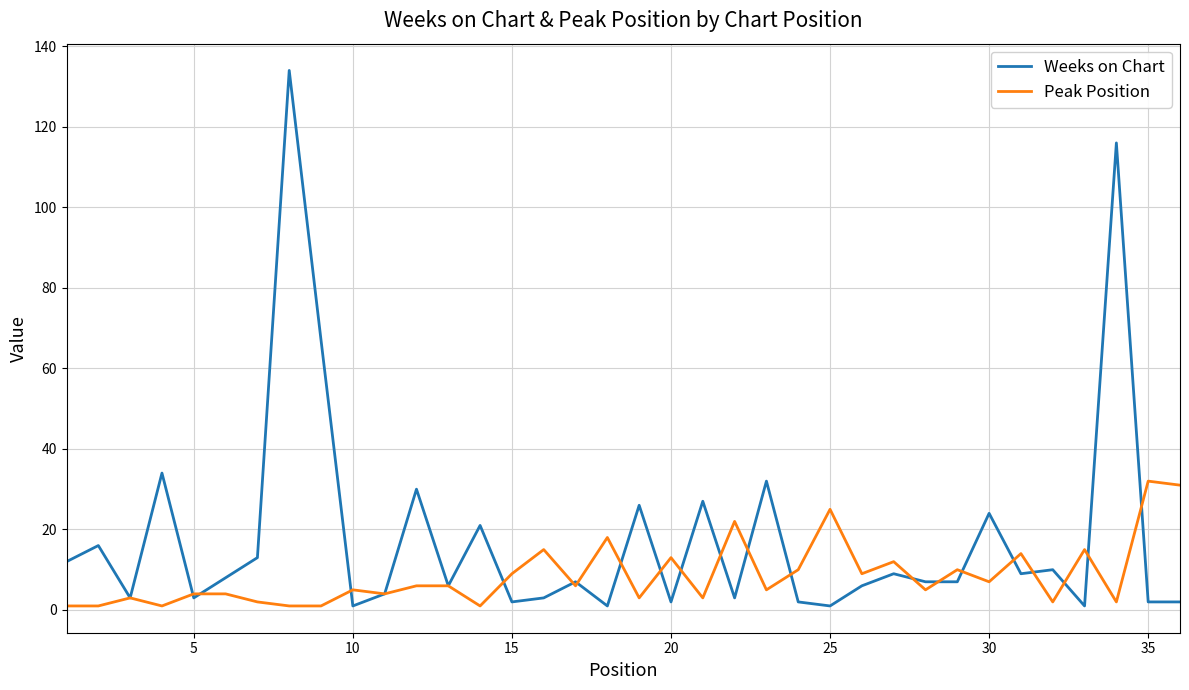

Reading right to left, transcribe all the data shown in this chart.

Weeks on Chart: 2	2	116	1	10	9	24	7	7	9	6	1	2	32	3	27	2	26	1	7	3	2	21	6	30	4	1	67	134	13	8	3	34	3	16	12
Peak Position: 31	32	2	15	2	14	7	10	5	12	9	25	10	5	22	3	13	3	18	6	15	9	1	6	6	4	5	1	1	2	4	4	1	3	1	1